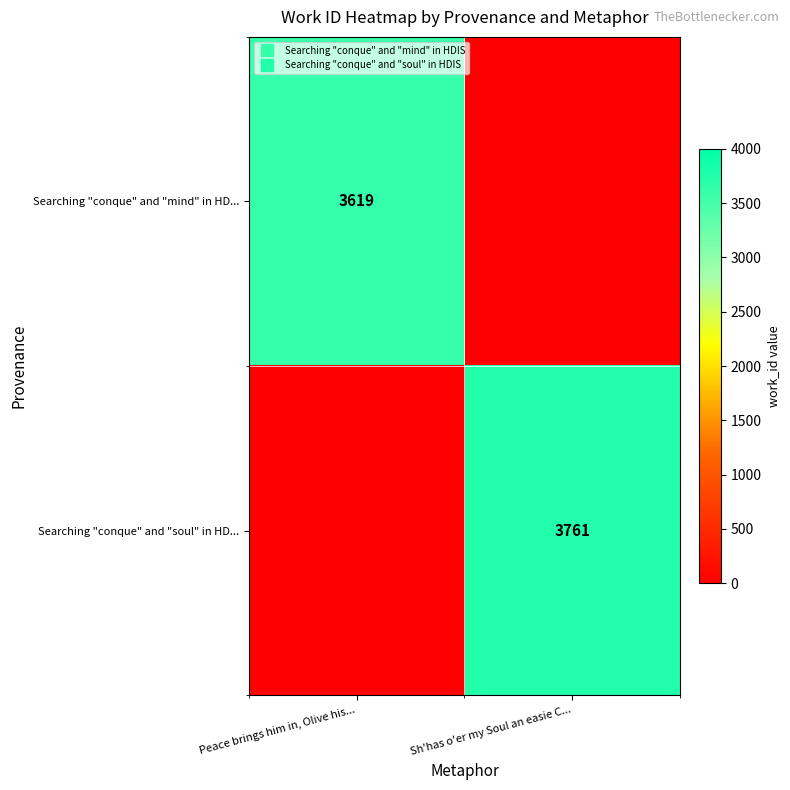

Between Peace brings him in, Olive his... and Sh'has o'er my Soul an easie C..., which series saw the biggest shift?

Searching "conque" and "soul" in HD...